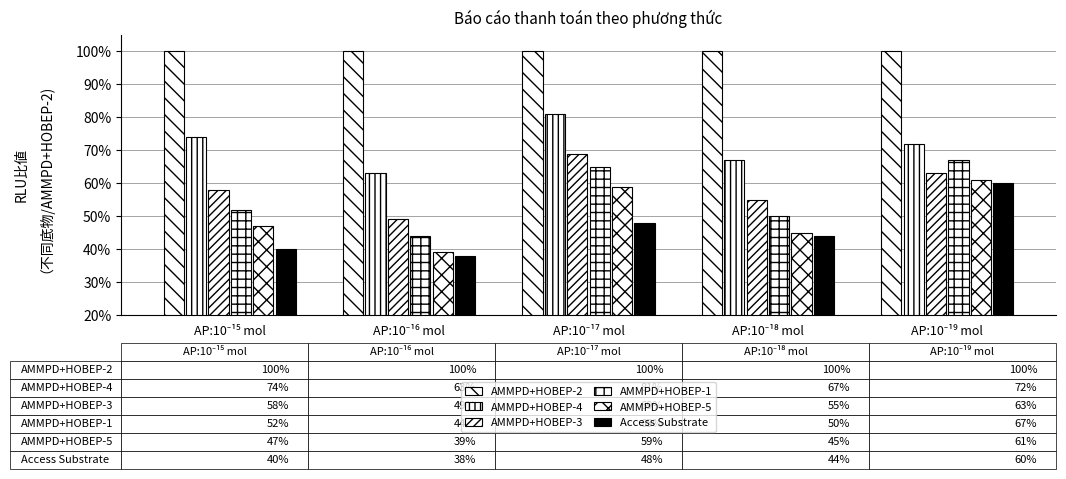

Does the chart contain stacked bars?

No